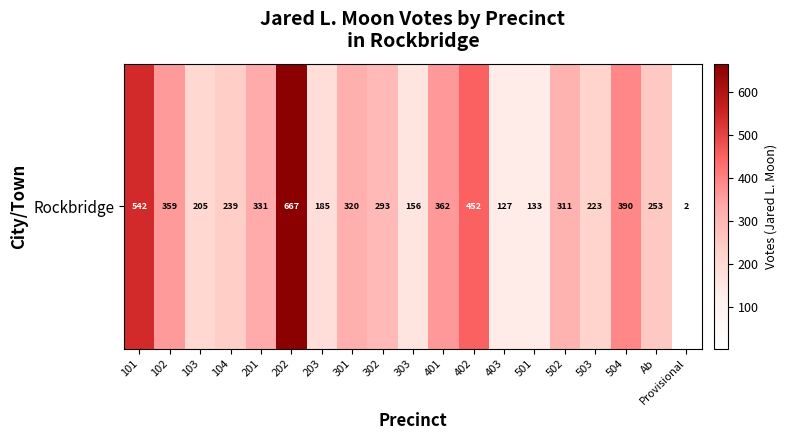

The value at 303 is 156. True or false?

True